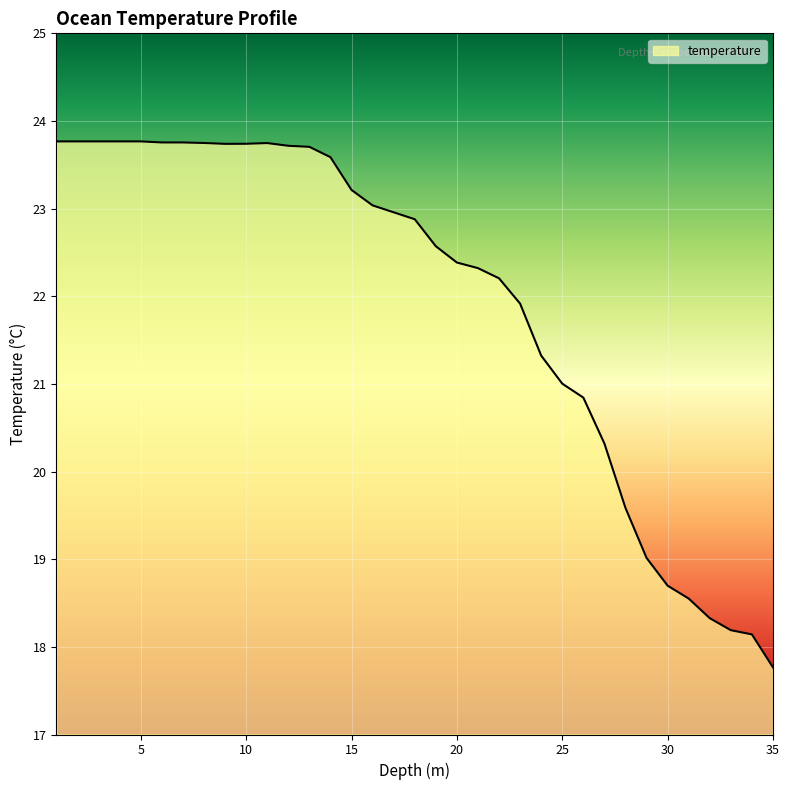

What is the smallest value displayed?

17.8